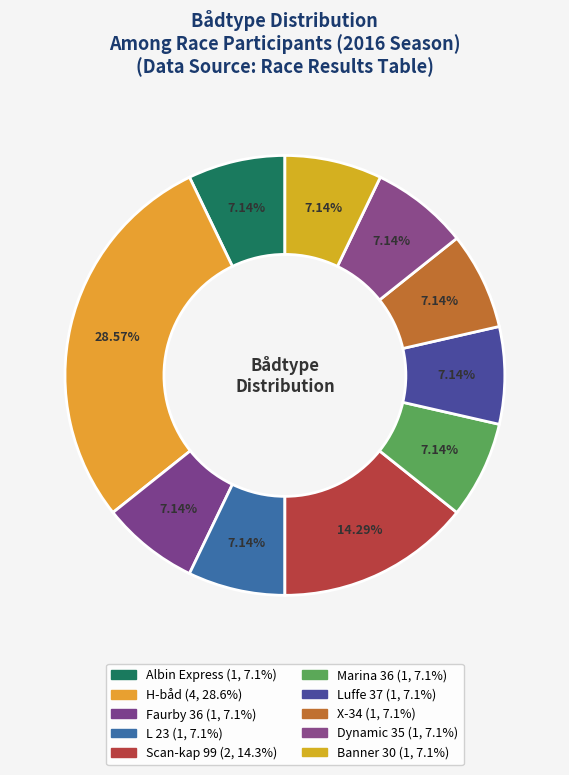

How many segments does this pie chart have?

10